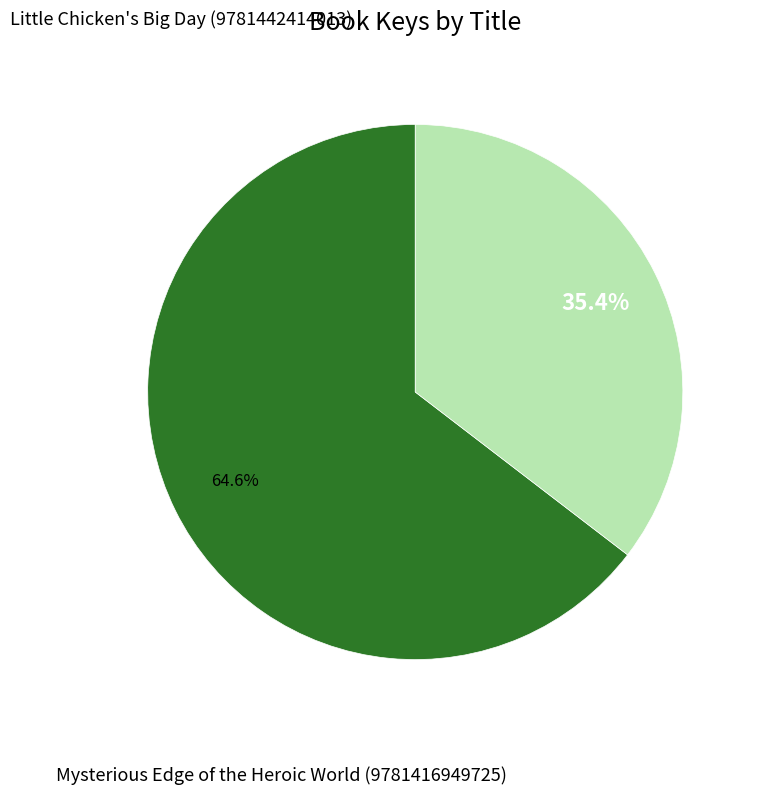

Is there any slice that represents more than half of the pie?

Yes